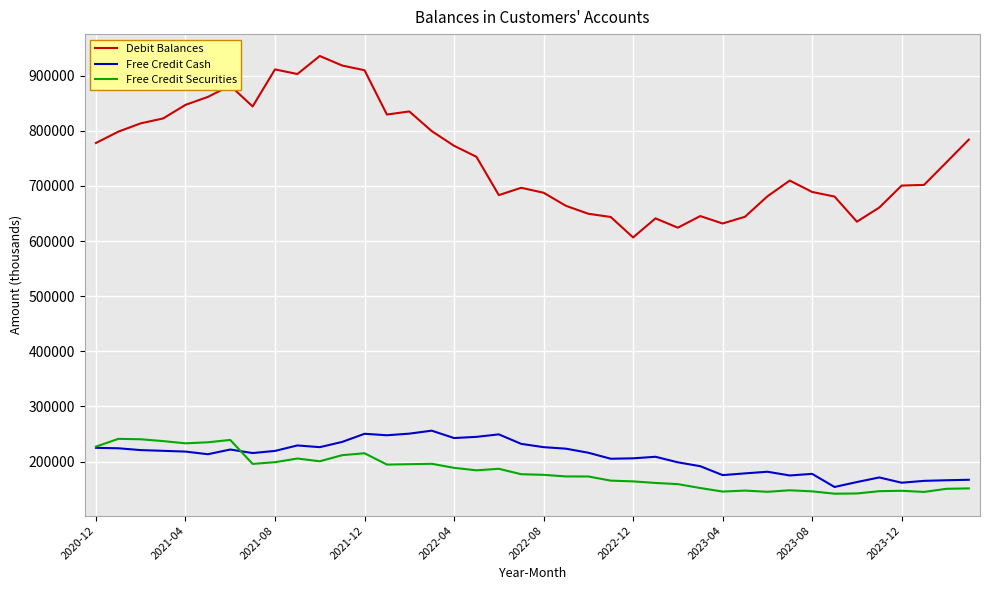

Which series has the largest range (max minus min)?

Debit Balances